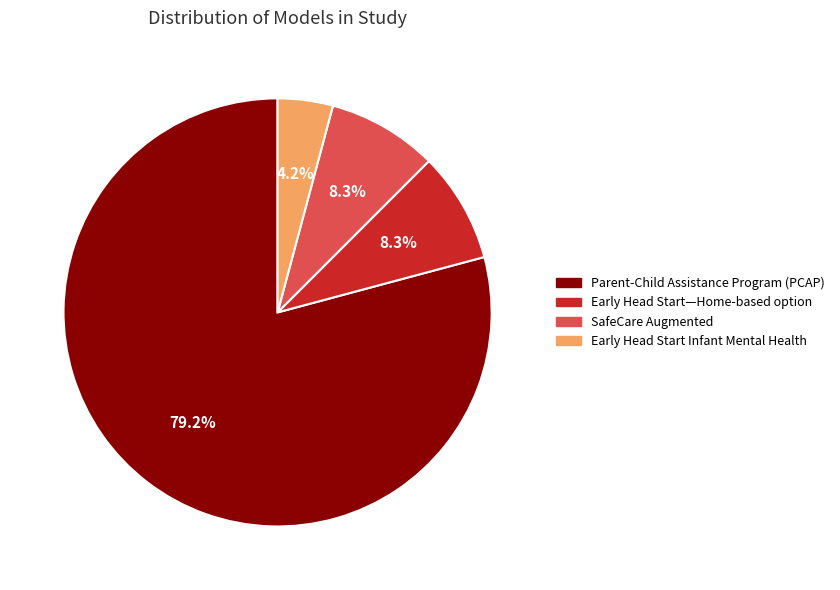

To the nearest percent, what is the average slice percentage?

25%